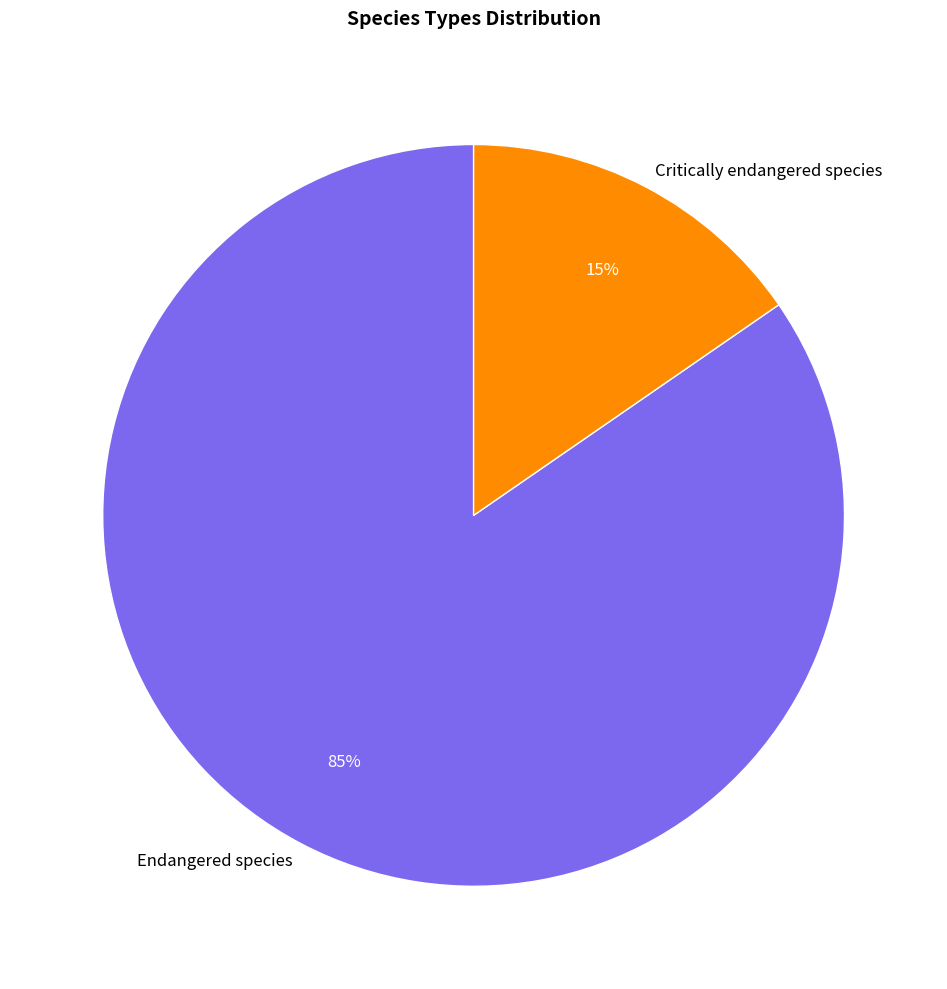

Do Critically endangered species and Endangered species together represent more than half of the pie?

Yes